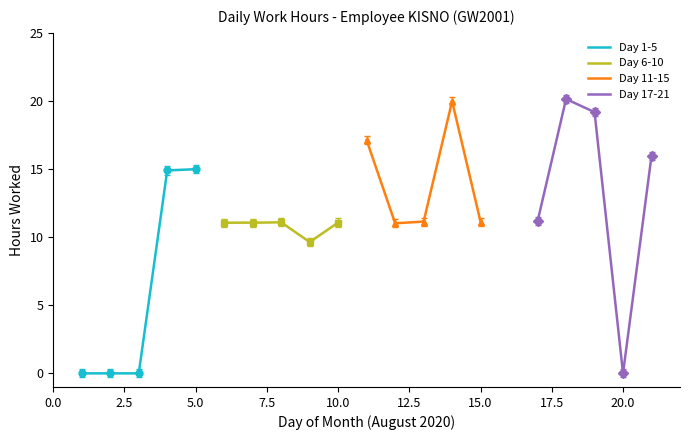

Is it true that Day 17-21 equals 19.2 at 3?

True